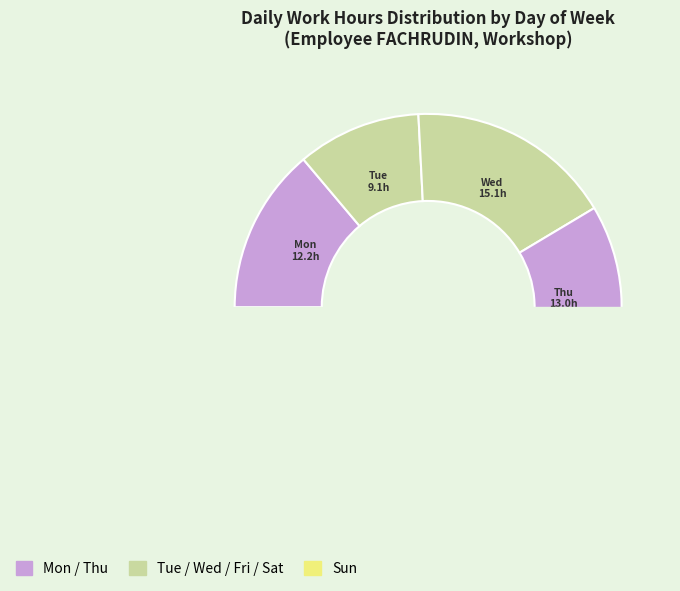

Between Tue and Fri, which is larger?

Fri